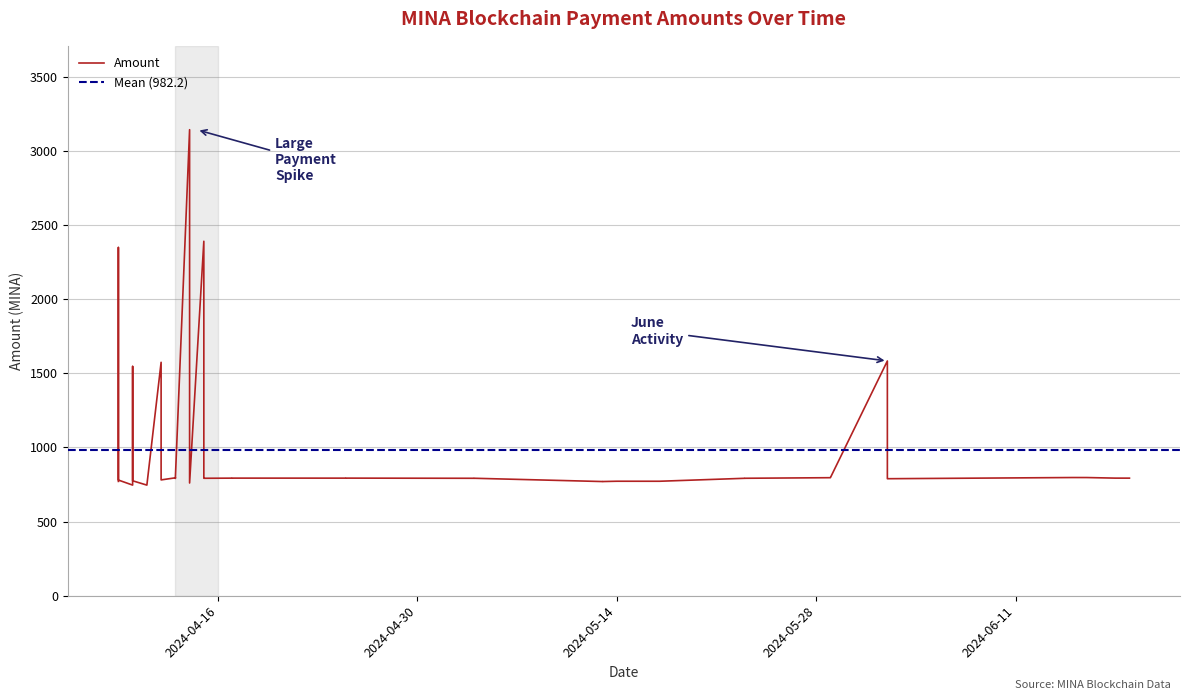

What is the label of the 15th point from the left?

2024-05-13